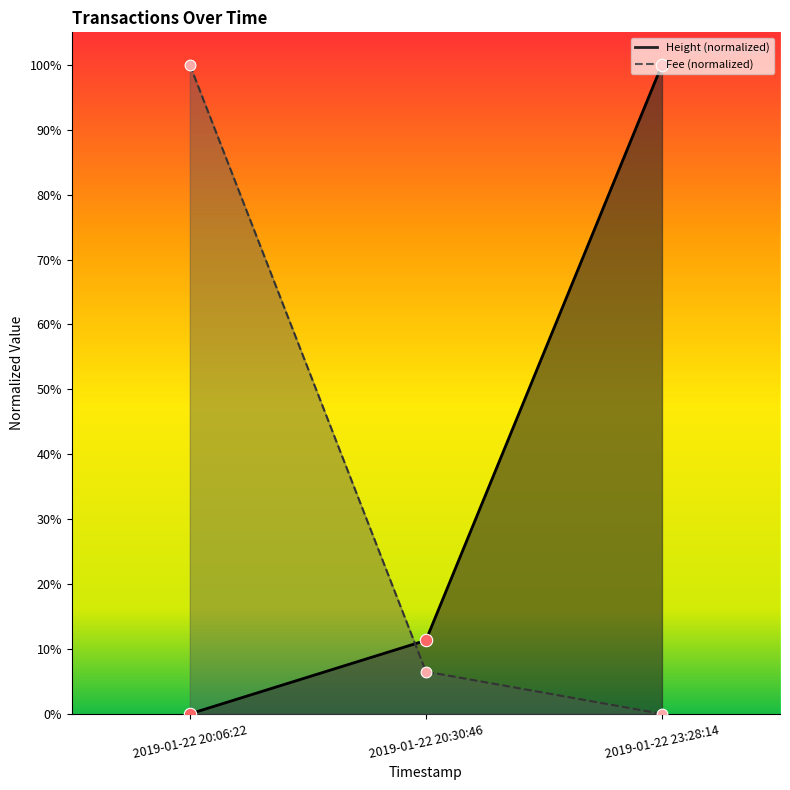

Which series contains the lowest Y value?

Height